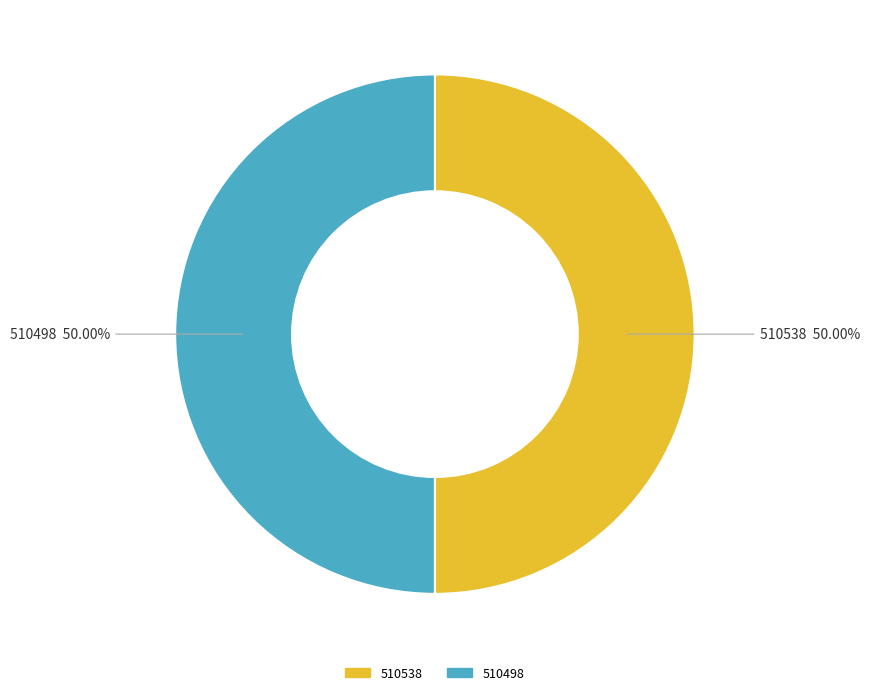

What is the ratio of the value at 510498 to the value at 510538?

1.0